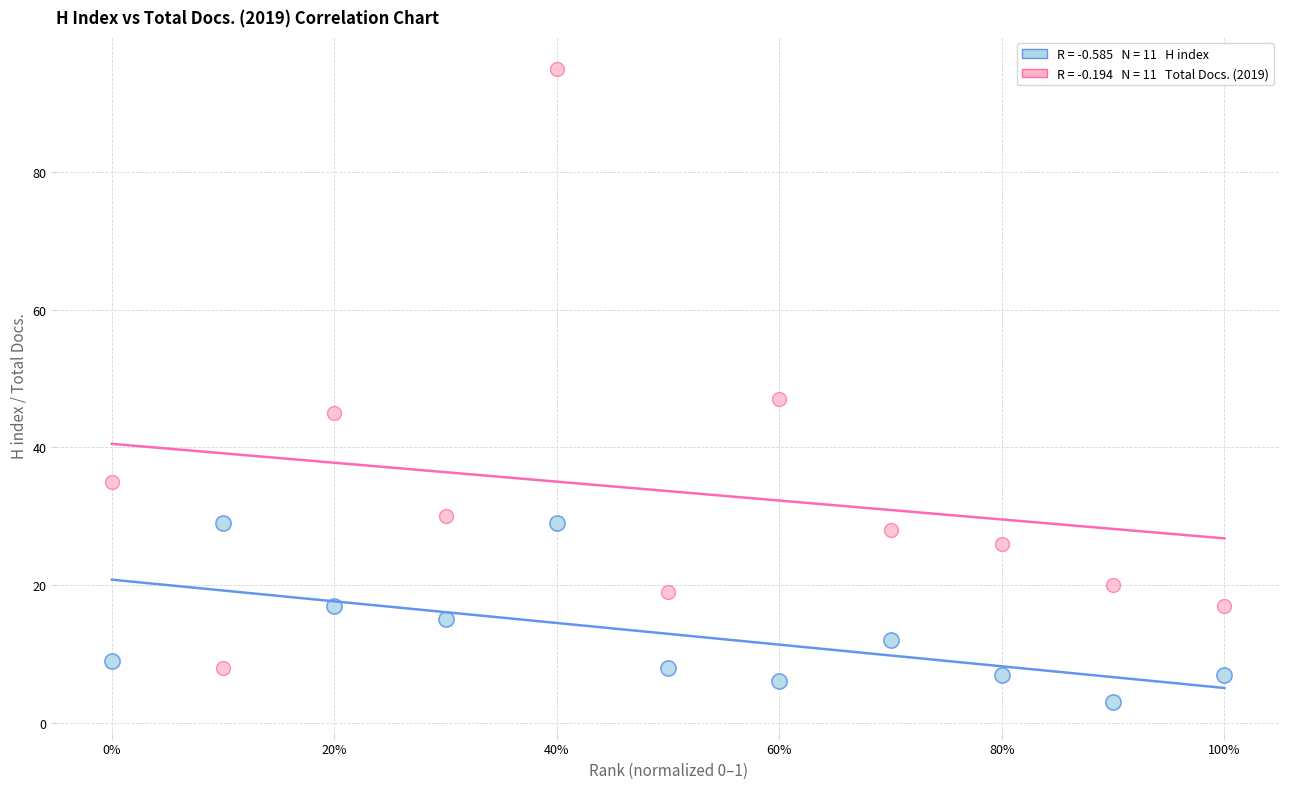

Across all data points, what is the range of Y values (max minus min)?

92